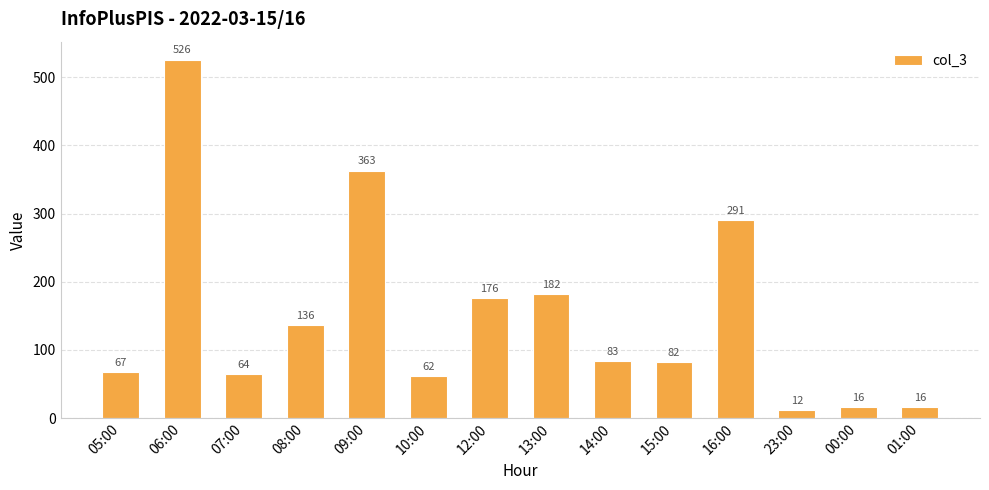

The value at 14:00 is 23. True or false?

False